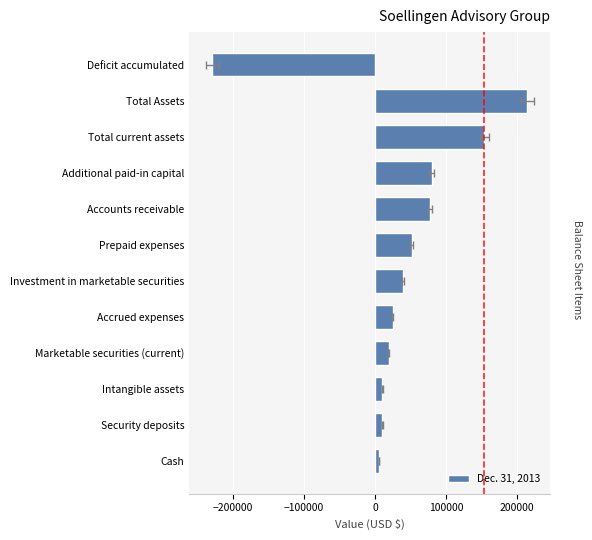

What is the difference between the values at Total current assets and Intangible assets?

143723